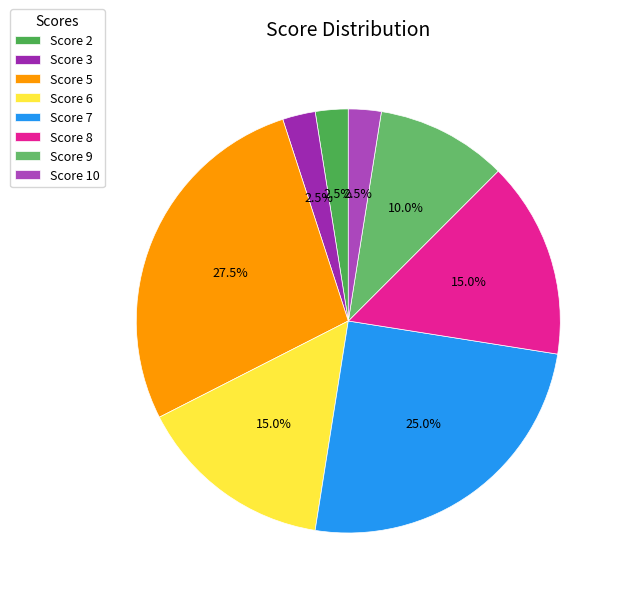

How many slices are in this pie chart?

8